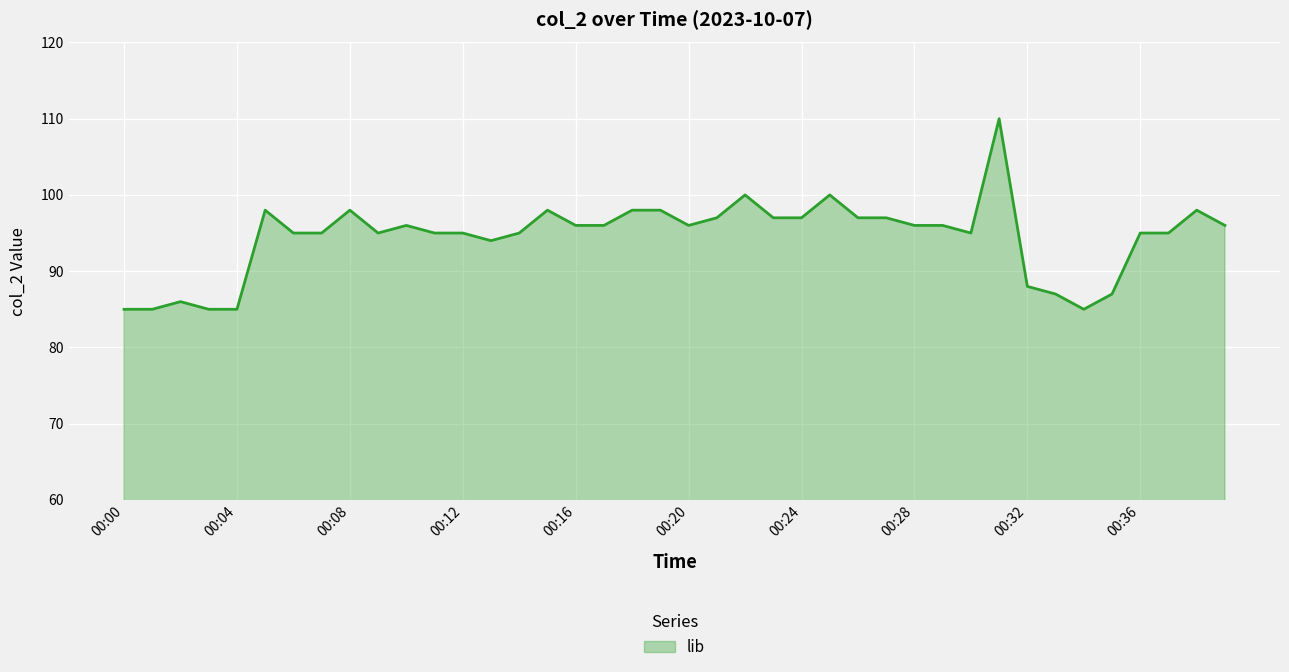

What is the greatest value displayed?

110